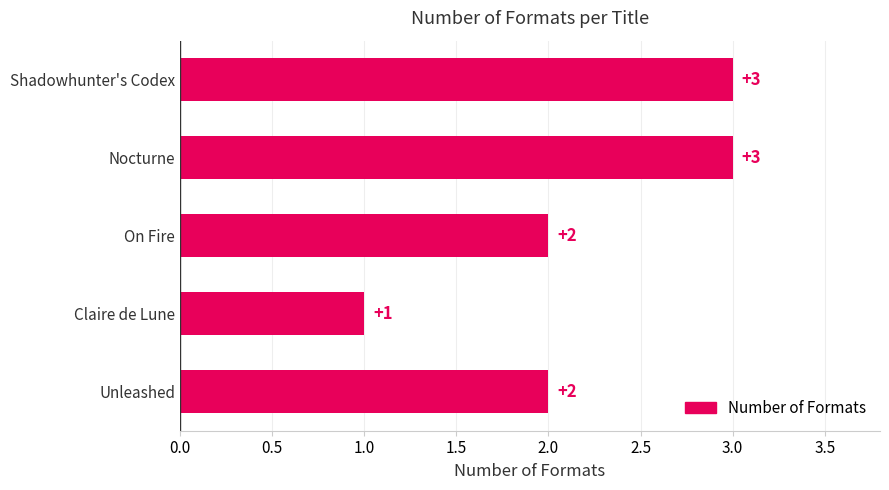

What is the ratio of the value at Nocturne to the value at Unleashed?

1.5